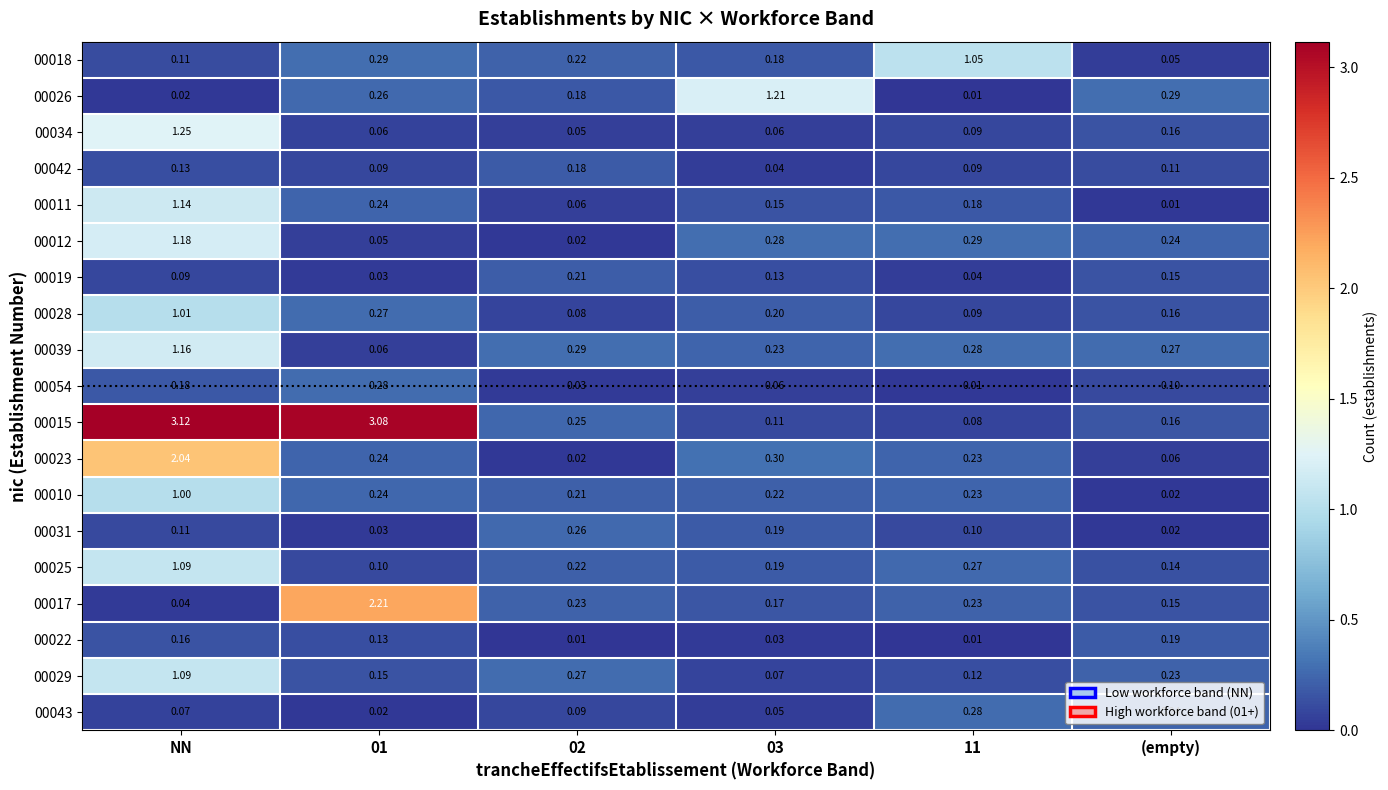

Which series has the largest total across all categories?

00015